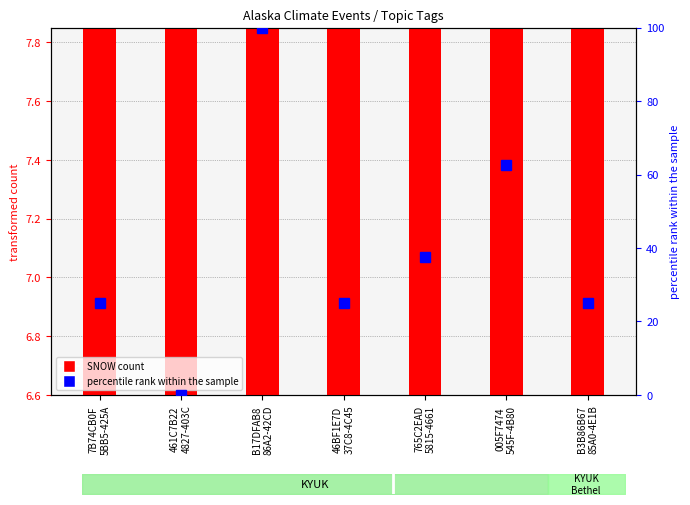

Between 7B74CB0F
5BB5-425A and 005F7474
545F-4B80, which is larger?

7B74CB0F
5BB5-425A